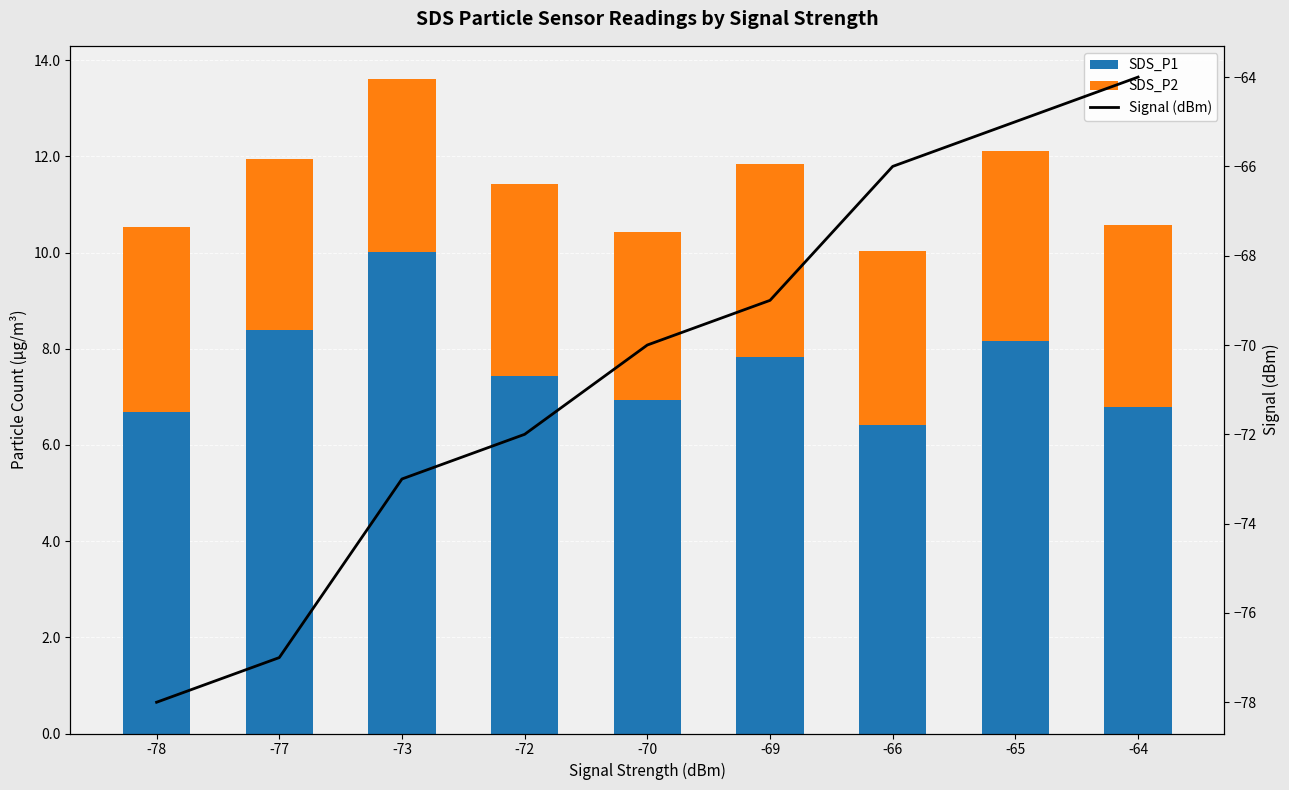

Which series changed the most between -70 and -66?

Signal (dBm)